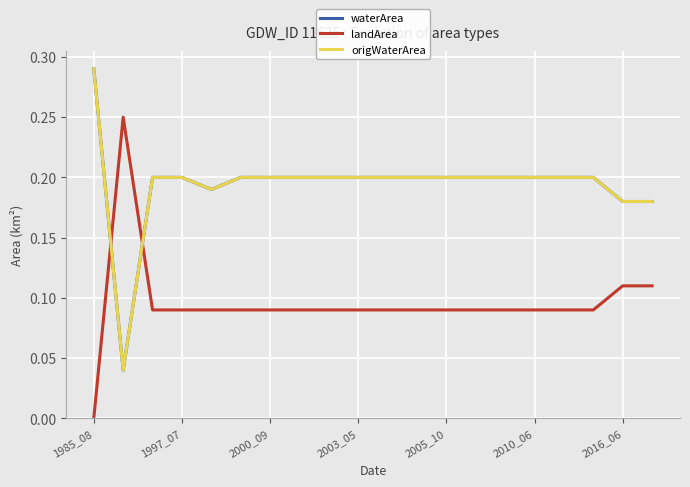

What is the value of the waterArea point at the 15th from the left?

0.2